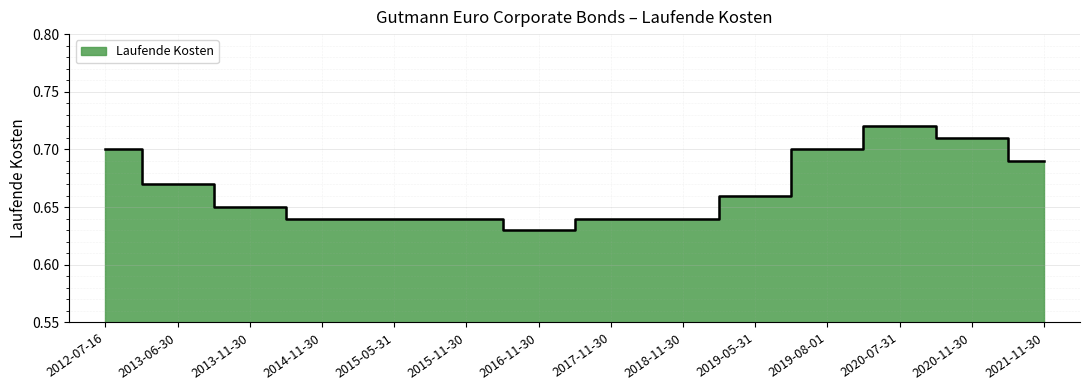

Where is the first local minimum?

2016-11-30